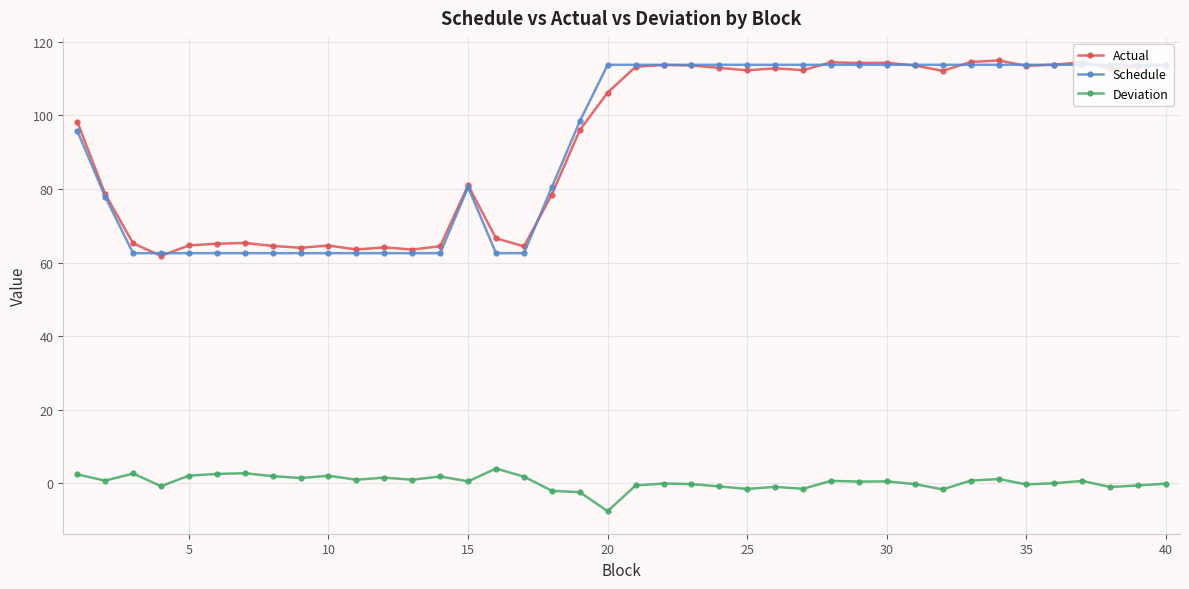

How many distinct data groups are displayed?

3